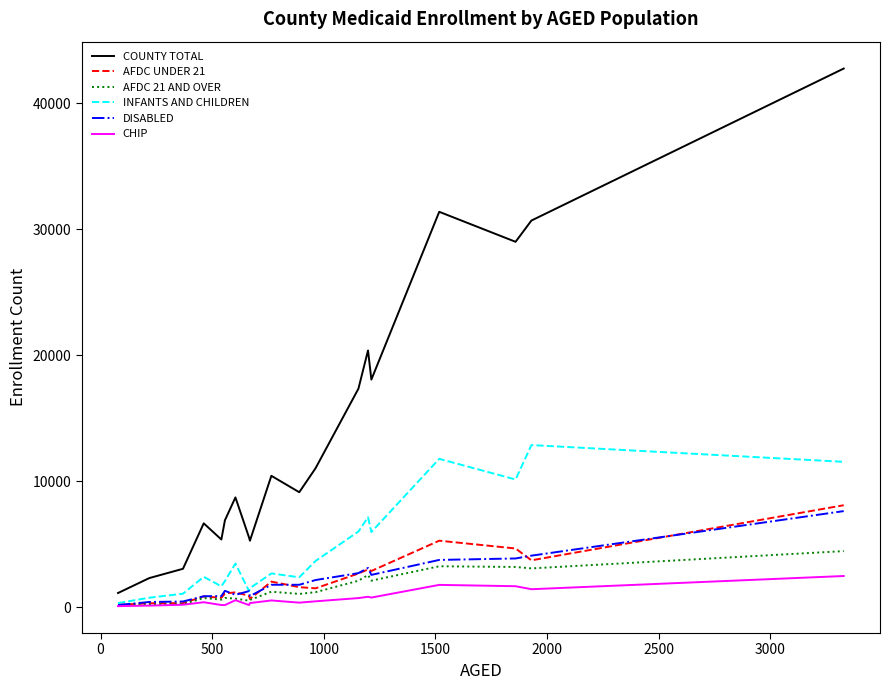

Which series has the largest total across all categories?

COUNTY TOTAL